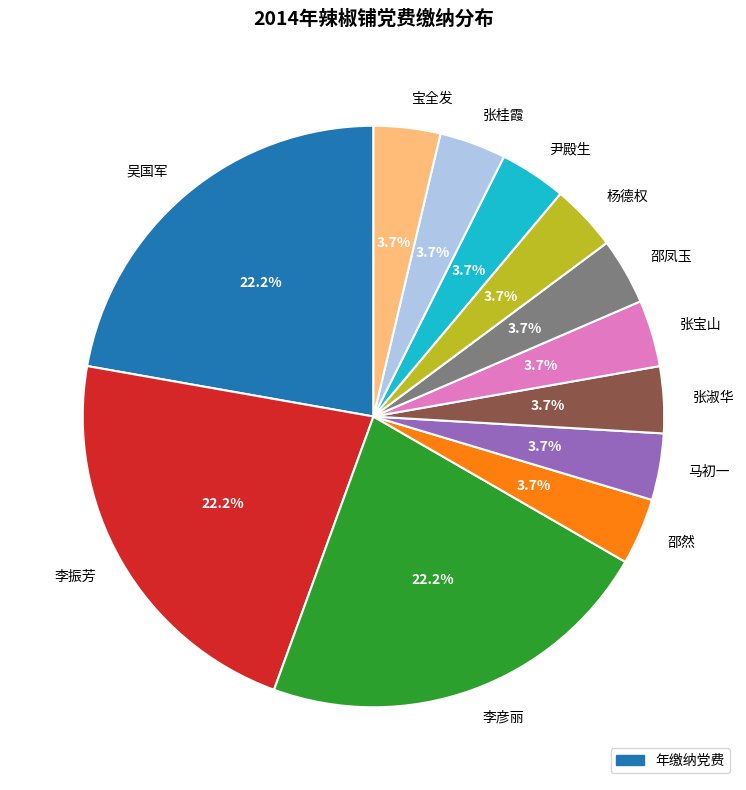

Is there any slice that represents more than half of the pie?

No